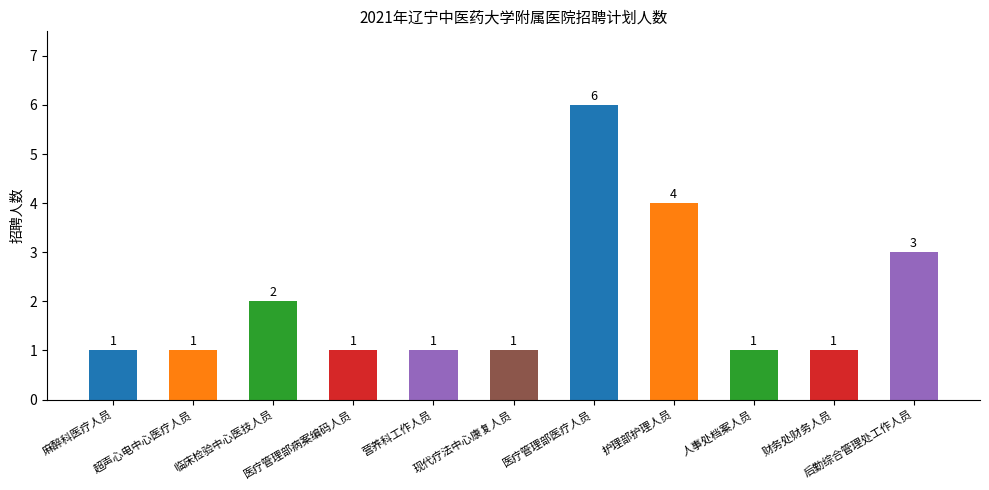

Reading right to left, extract all data points from this chart.

3	1	1	4	6	1	1	1	2	1	1